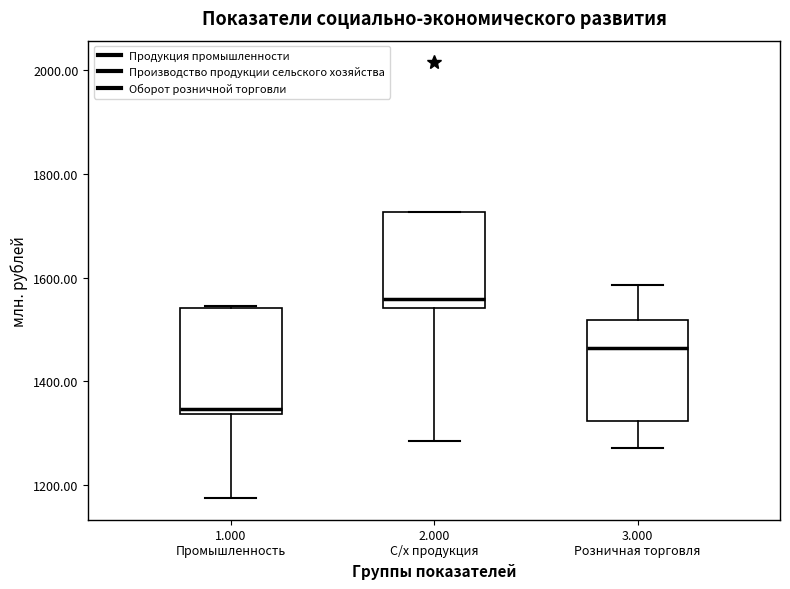

Which box has the lowest median line?

1.000 Промышленность